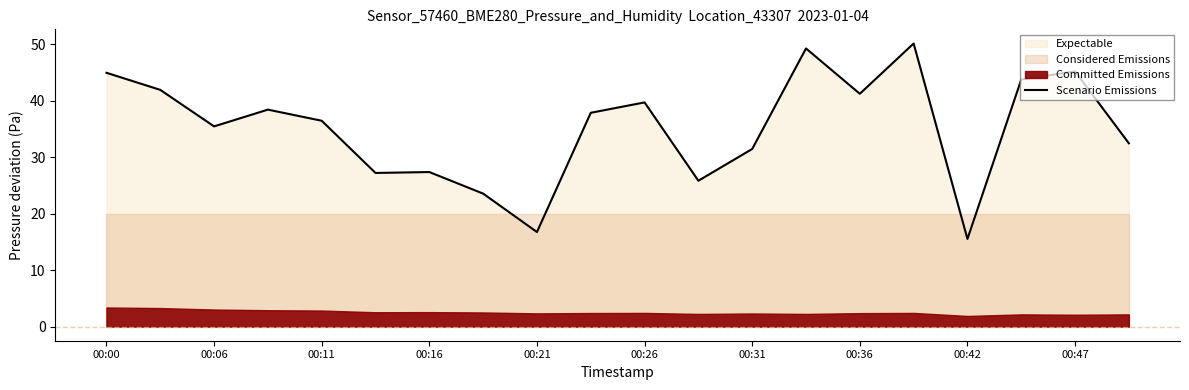

True or false: Scenario Emissions has a value of 52.5 at 00:26.

False